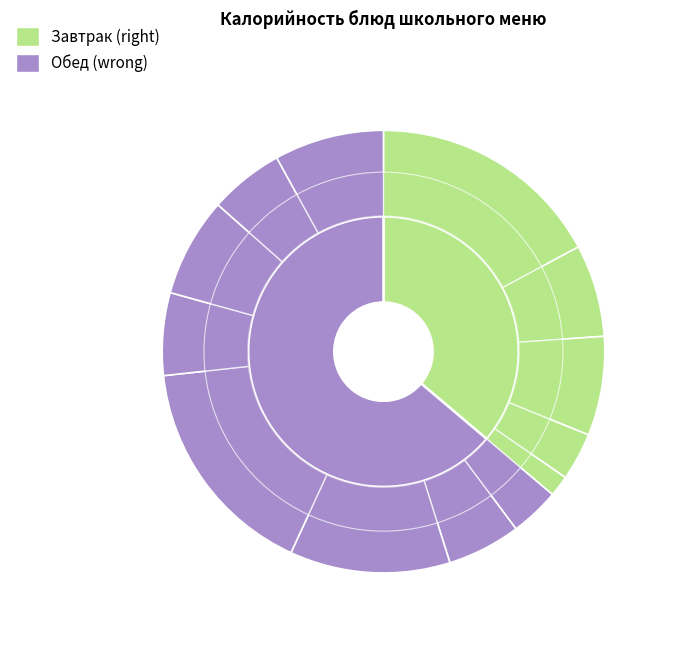

Is it true that Хлеб ржаной is 20% of the pie?

False